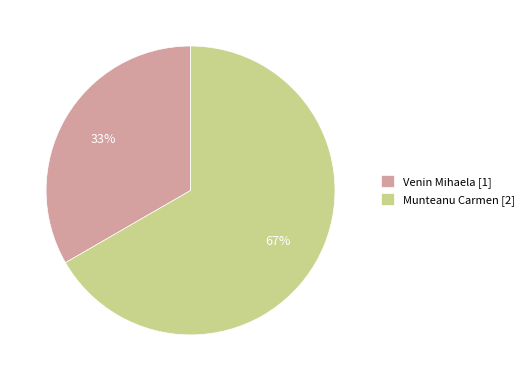

Count the number of slices in the pie.

2